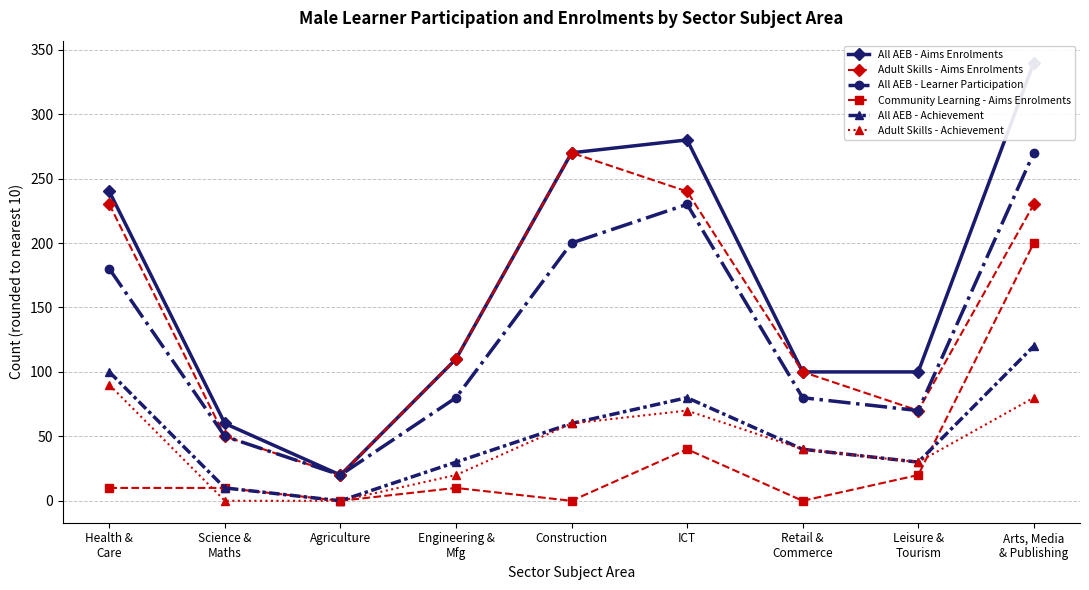

At which label does All AEB - Achievement first exceed 40?

Health &
Care